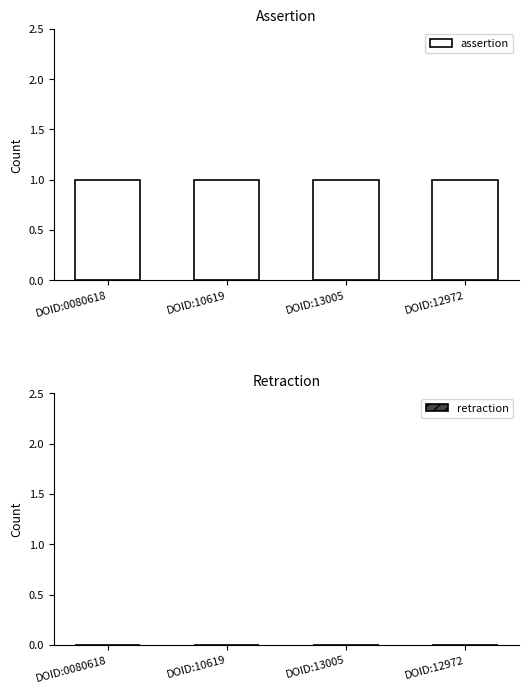

List the series in order of their overall mean, lowest first.

retraction, assertion